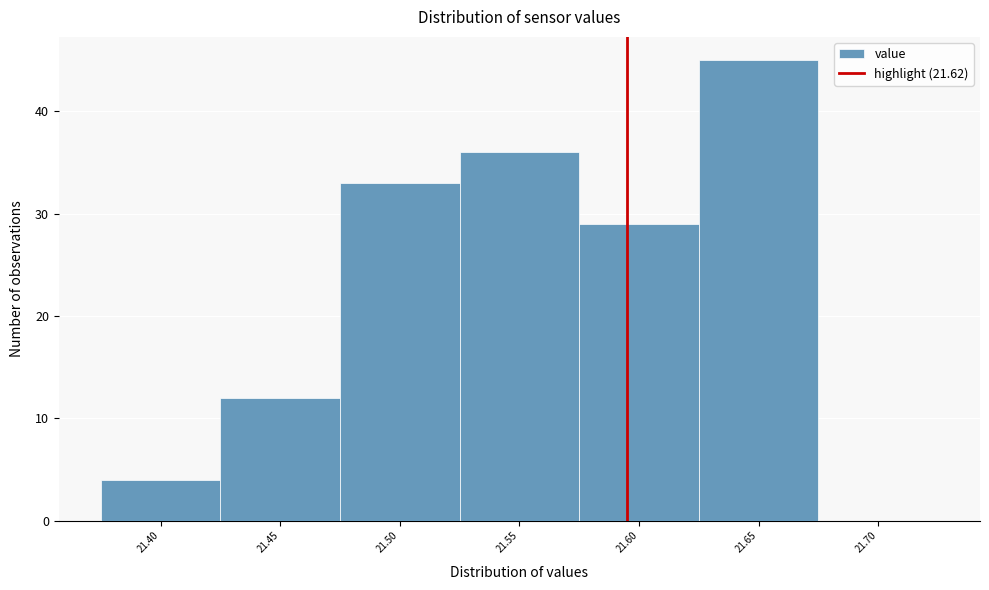

Reading left to right, list all the values displayed in this chart.

21.40=4	21.45=12	21.50=33	21.55=36	21.60=29	21.65=45	21.70=0